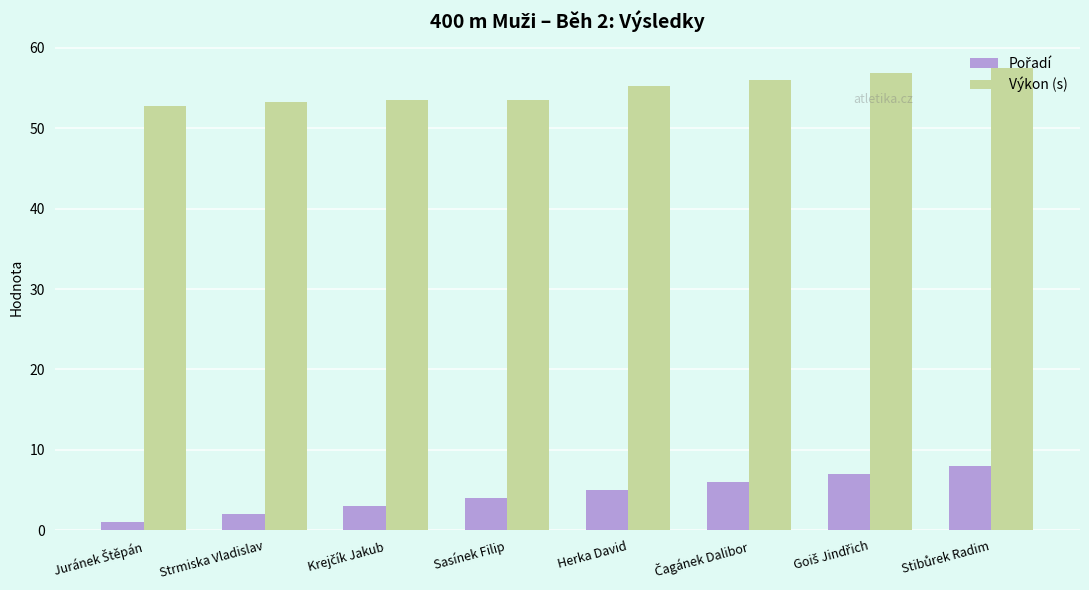

How many groups of bars are there?

8